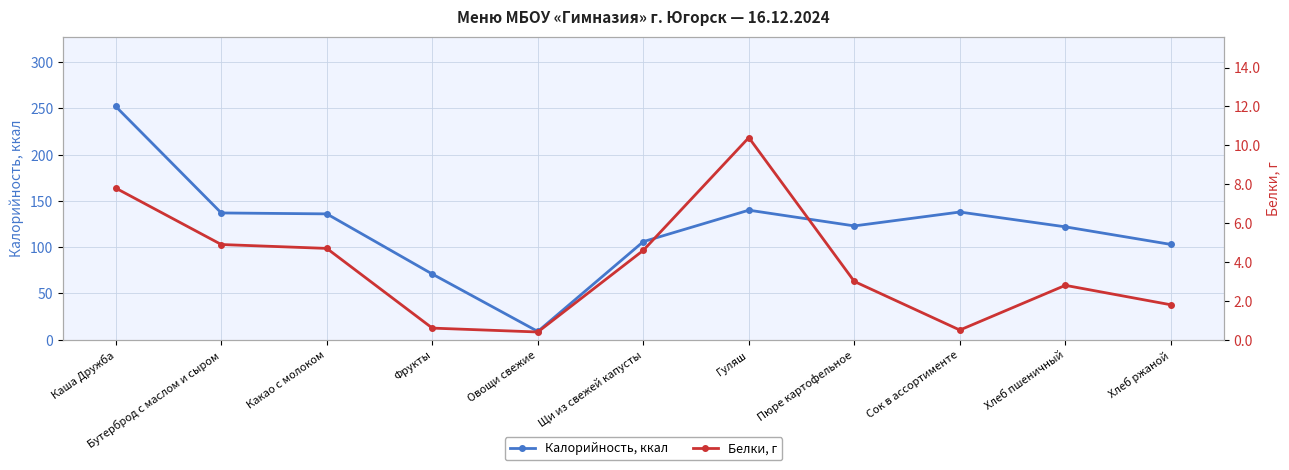

Does the chart display data point markers on the line(s)?

Yes